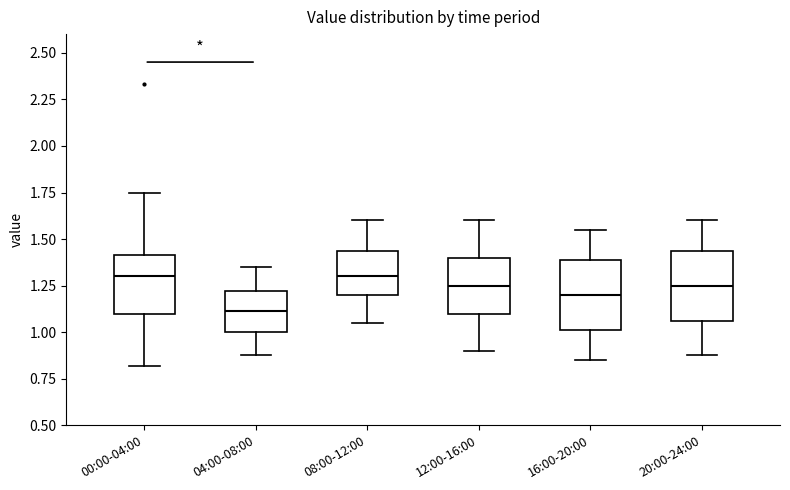

Reading left to right, transcribe this box plot: for each box, give where its median line is, the range the box spans, and where its two whiskers end, as read against the y-axis. The values are not printed on the chart, so give them approximately, as read against the axis.

00:00-04:00: median 1.30, box 1.10 to 1.40, whiskers 0.80 to 1.75
04:00-08:00: median 1.10, box 1.00 to 1.20, whiskers 0.90 to 1.35
08:00-12:00: median 1.30, box 1.20 to 1.45, whiskers 1.05 to 1.60
12:00-16:00: median 1.25, box 1.10 to 1.40, whiskers 0.90 to 1.60
16:00-20:00: median 1.20, box 1.00 to 1.40, whiskers 0.85 to 1.55
20:00-24:00: median 1.25, box 1.05 to 1.45, whiskers 0.90 to 1.60